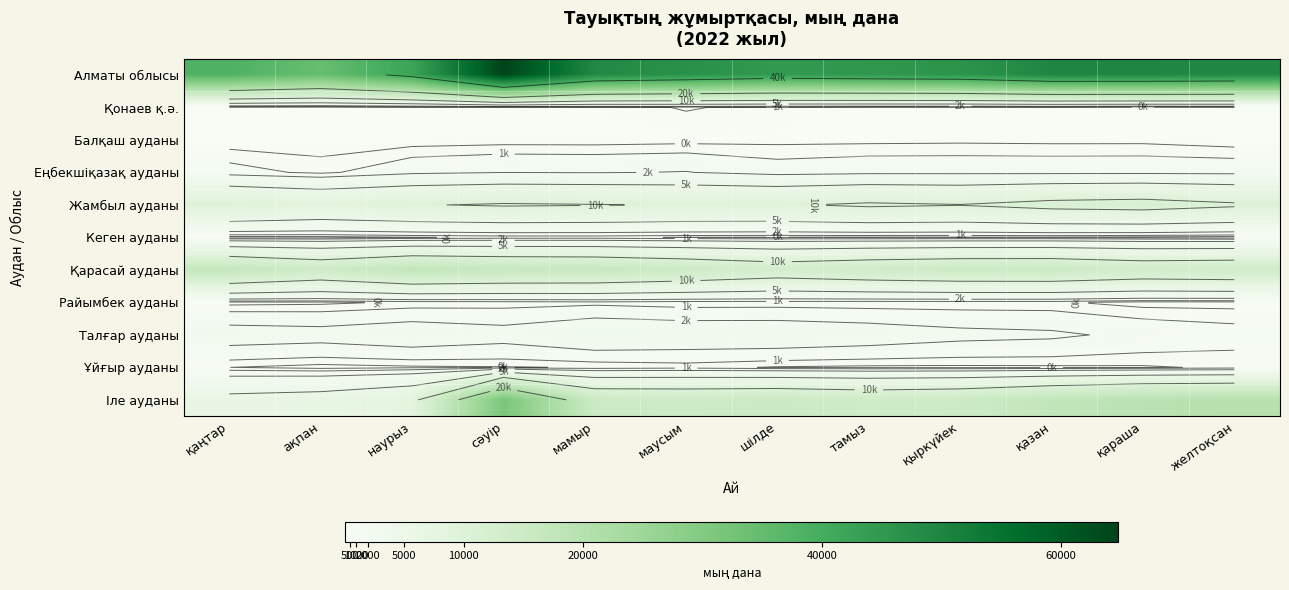

Read the Жамбыл ауданы value at маусым.

9695.0